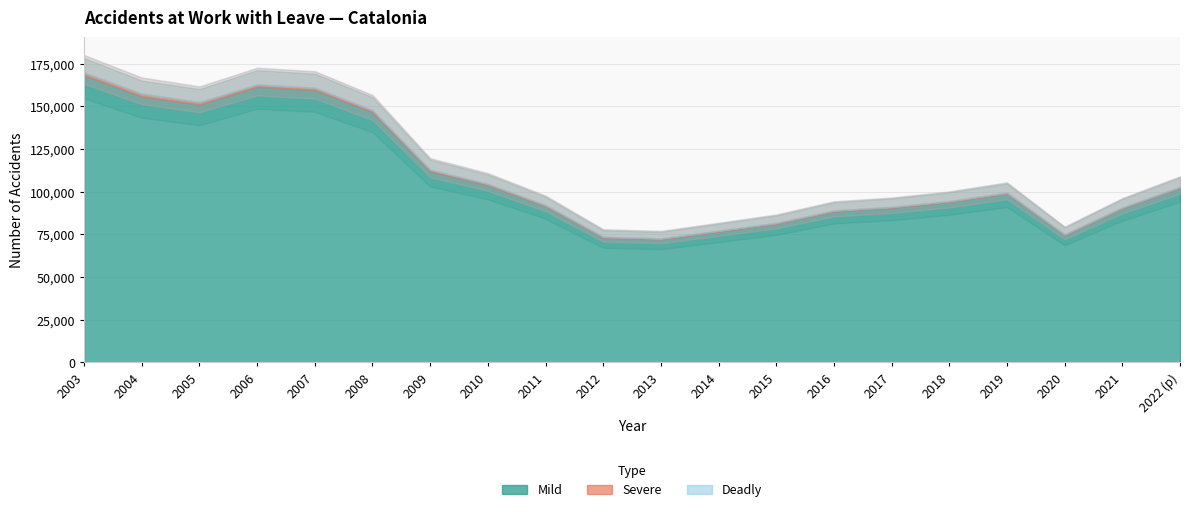

What value does the Deadly series have at 2012, to the nearest 50?

50